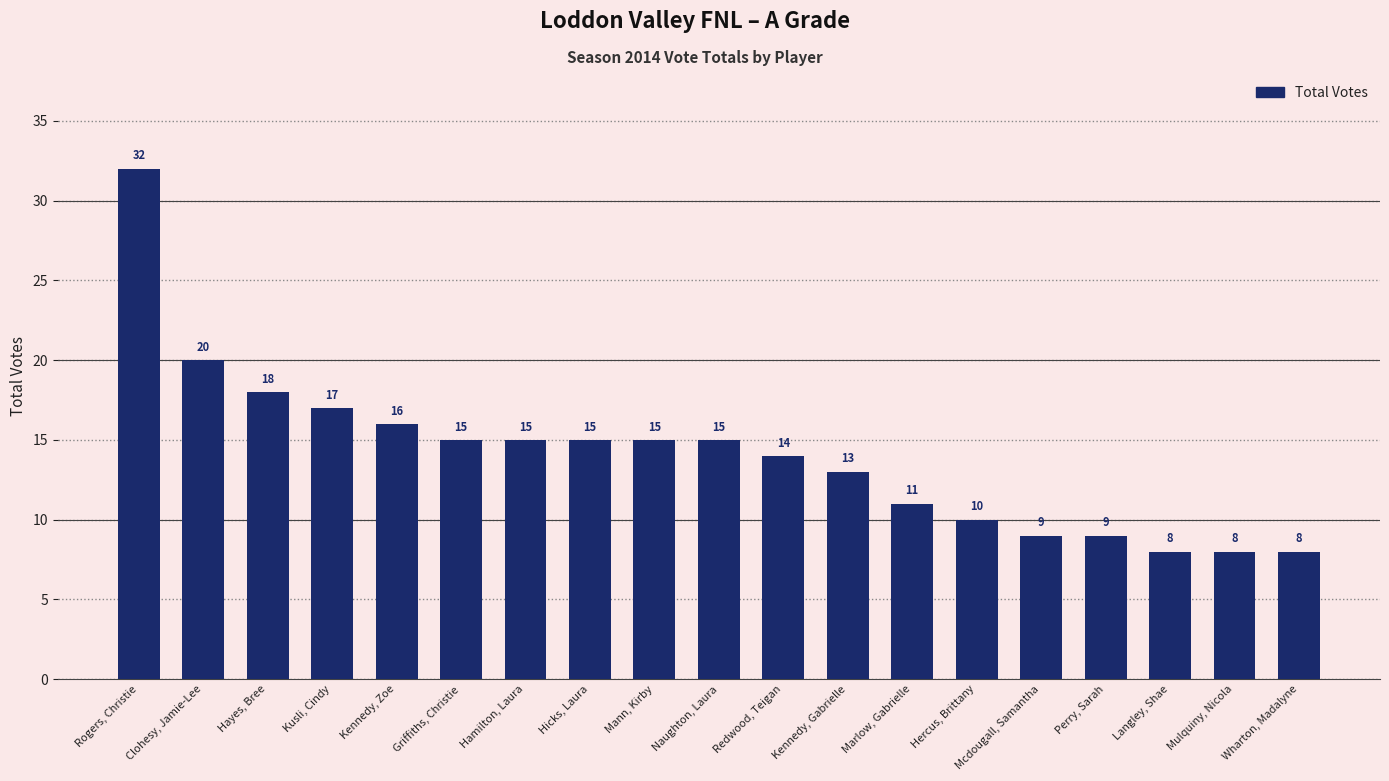

True or false: the data shows 10 at Hercus, Brittany.

True